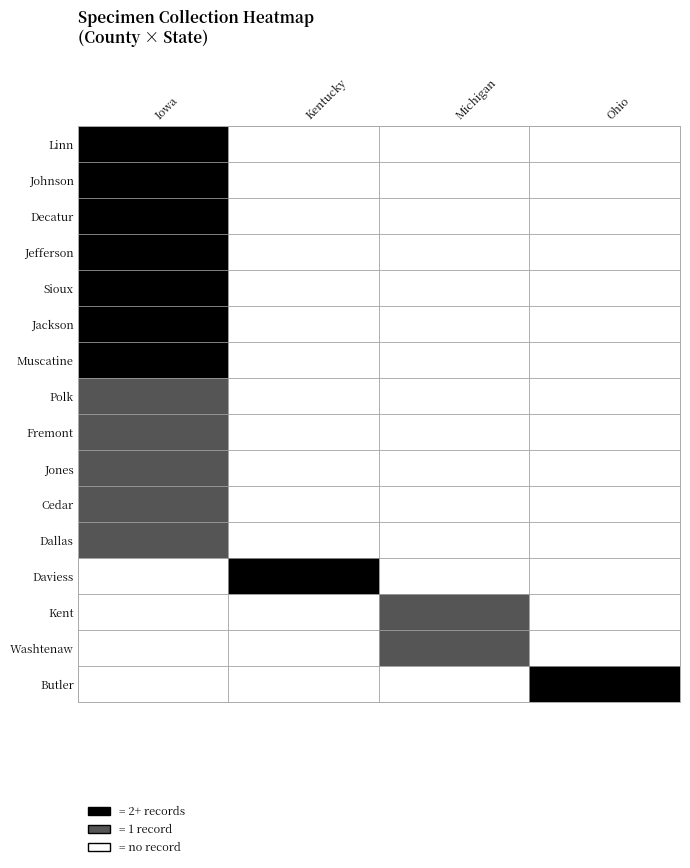

Rank the series at Jones from highest to lowest value.

Iowa, Kentucky, Michigan, Ohio